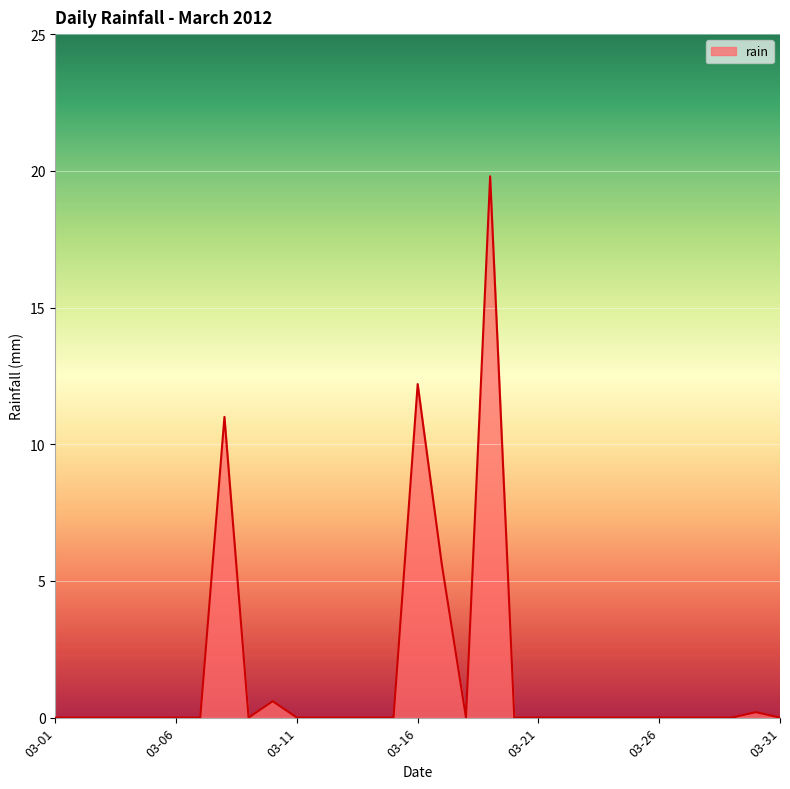

Does the chart display data point markers on the line(s)?

No